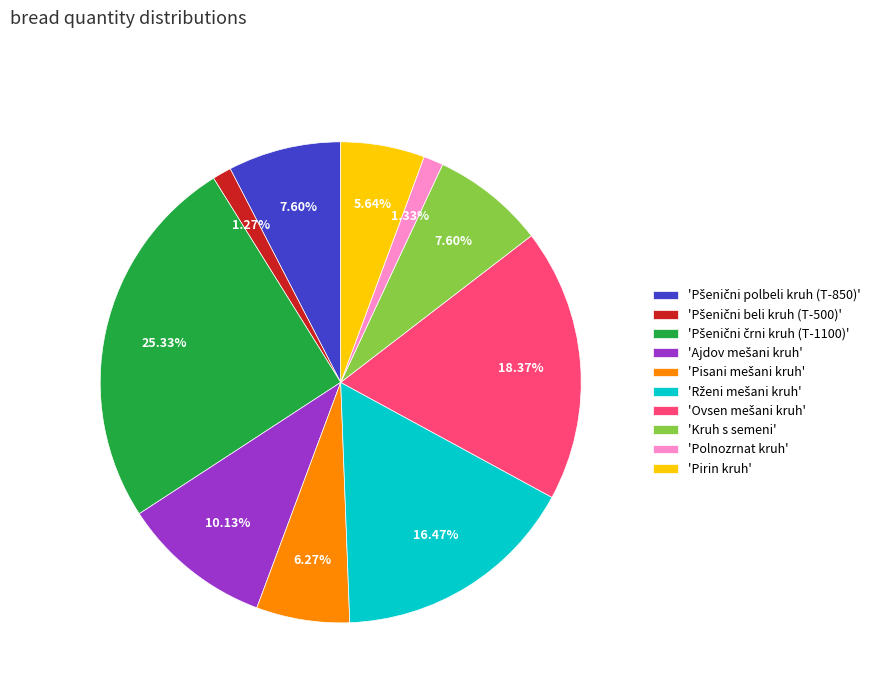

Does any single category account for the majority?

No